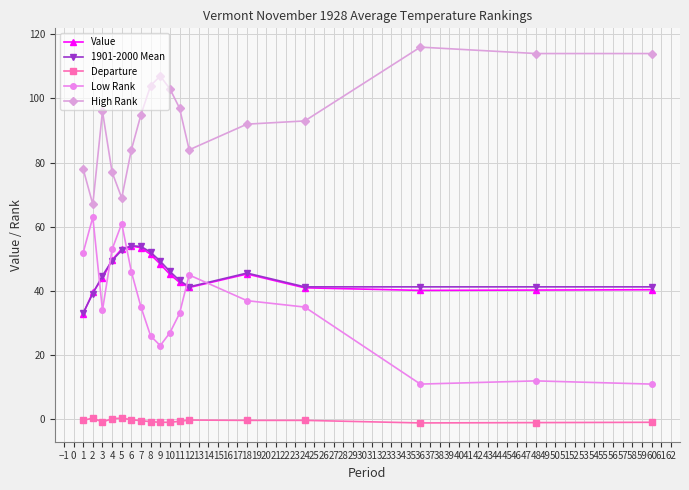

What is the minimum value for Low Rank?

11.0